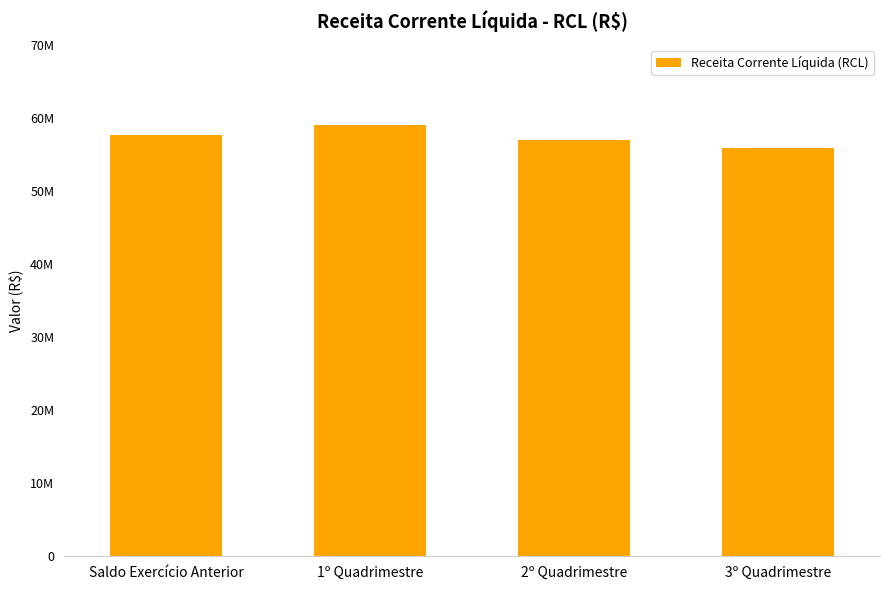

Are the bars horizontal?

No